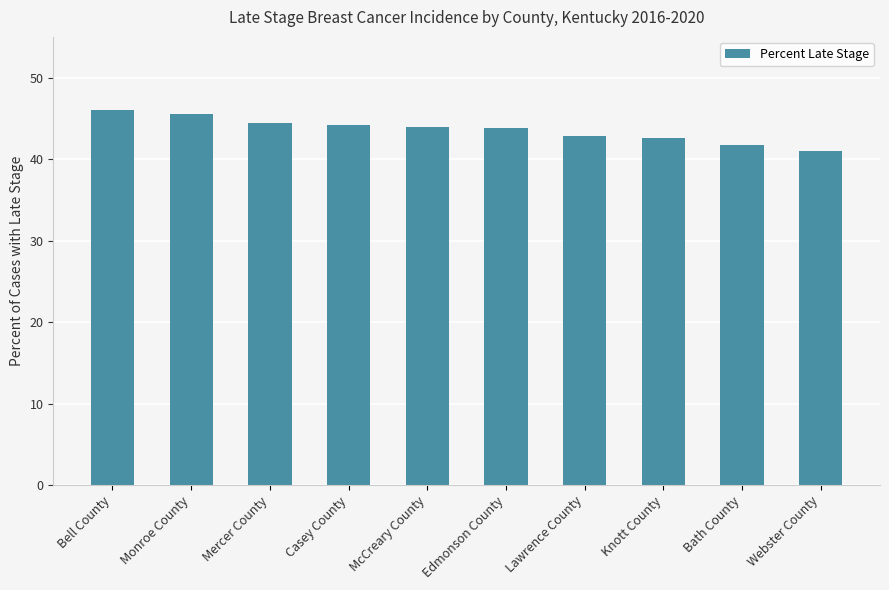

What is the smallest value displayed?

41.0